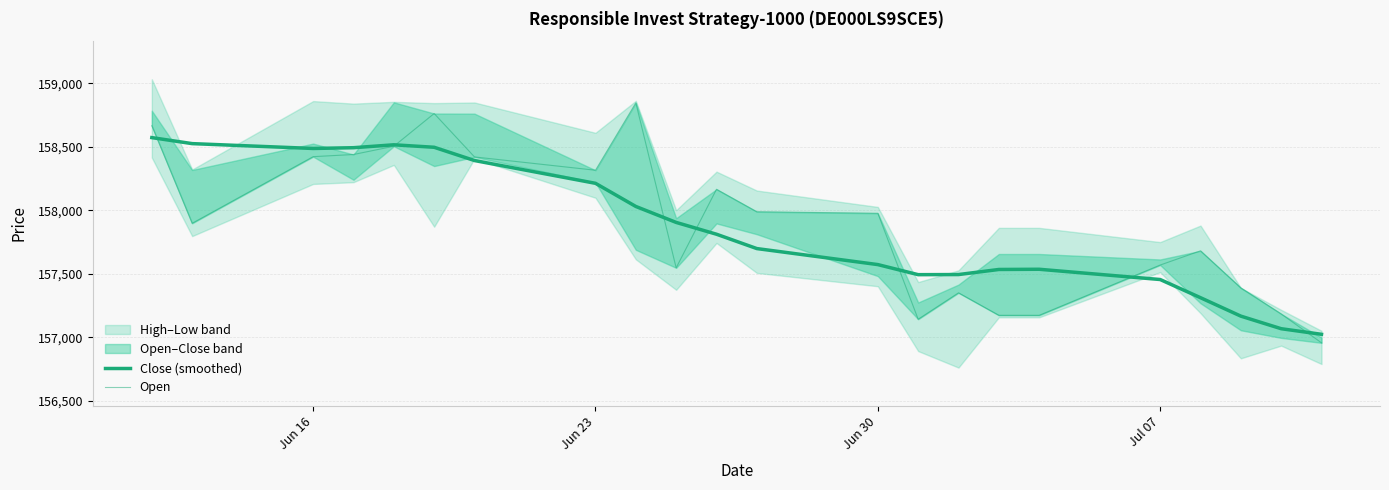

What is the value of the Close (smoothed) point at the 19th from the left?

157311.7